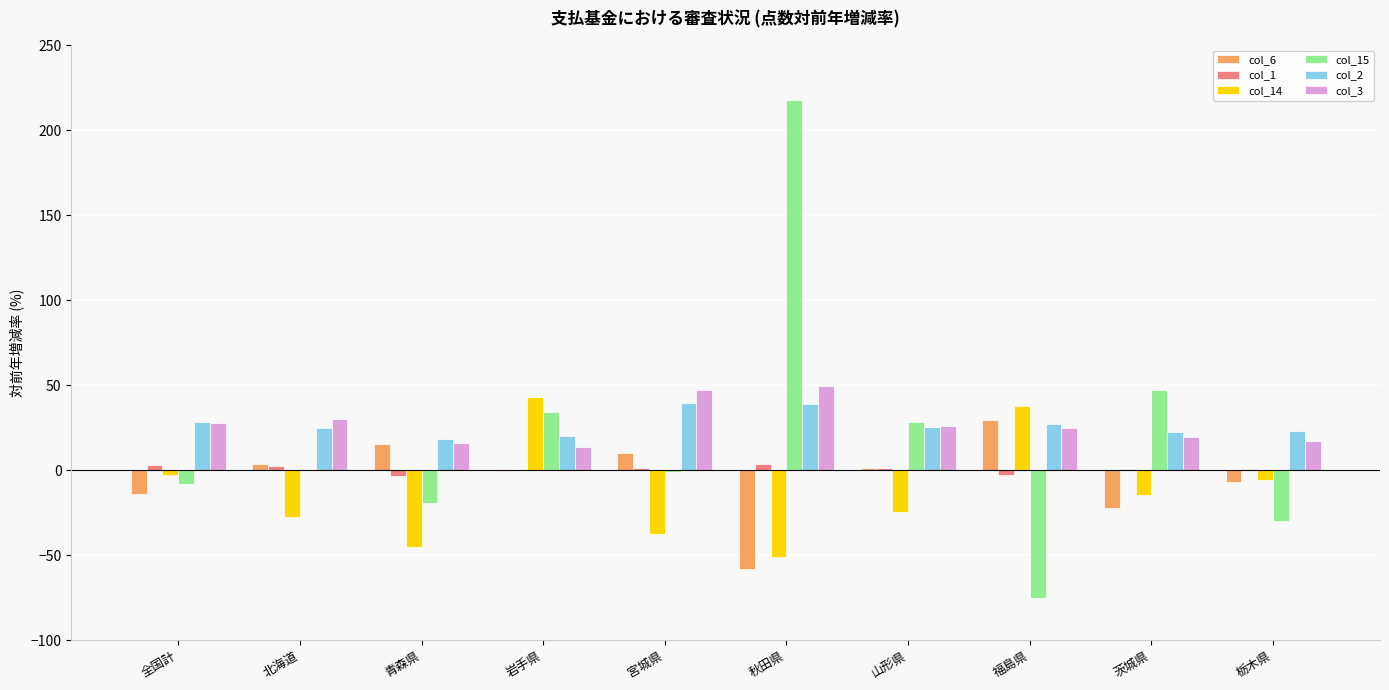

What is the greatest value displayed?

217.5